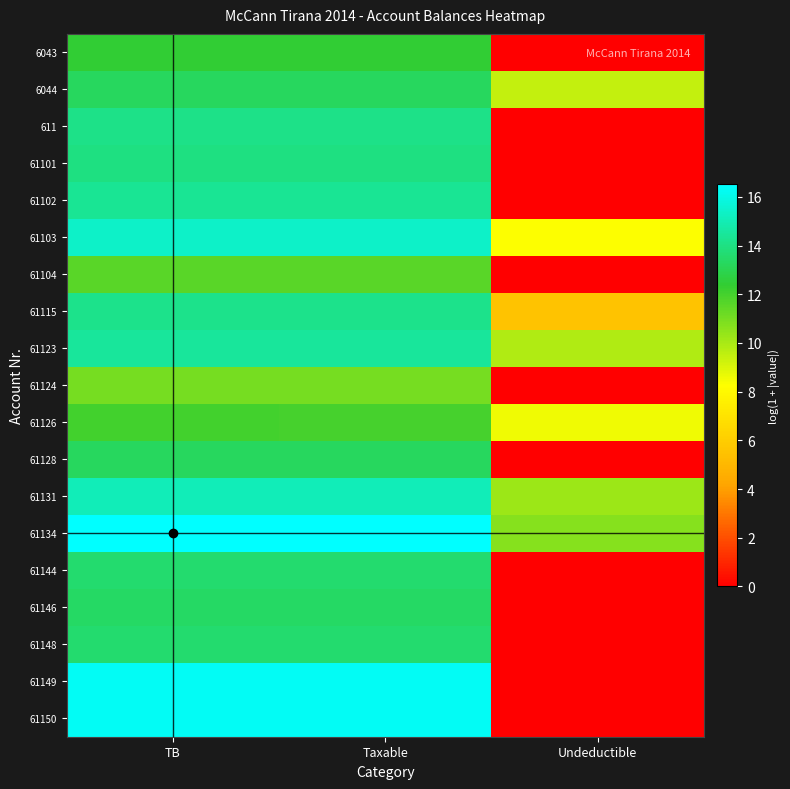

Reading left to right, list all the values displayed in this chart.

6043: TB=12.4	Taxable=12.4	Undeductible=0.0
6044: TB=13.3	Taxable=13.3	Undeductible=9.5
611: TB=14.1	Taxable=14.1	Undeductible=0.0
61101: TB=14.0	Taxable=14.0	Undeductible=0.0
61102: TB=14.4	Taxable=14.4	Undeductible=0.0
61103: TB=15.4	Taxable=15.4	Undeductible=8.3
61104: TB=11.6	Taxable=11.6	Undeductible=0.0
61115: TB=14.2	Taxable=14.2	Undeductible=5.5
61123: TB=14.5	Taxable=14.5	Undeductible=9.8
61124: TB=11.0	Taxable=11.0	Undeductible=0.0
61126: TB=12.0	Taxable=12.0	Undeductible=8.5
61128: TB=13.2	Taxable=13.2	Undeductible=0.0
61131: TB=15.1	Taxable=15.1	Undeductible=10.2
61134: TB=16.5	Taxable=16.5	Undeductible=10.7
61144: TB=13.6	Taxable=13.6	Undeductible=0.0
61146: TB=13.4	Taxable=13.4	Undeductible=0.0
61148: TB=13.6	Taxable=13.6	Undeductible=0.0
61149: TB=16.3	Taxable=16.3	Undeductible=0.0
61150: TB=16.3	Taxable=16.3	Undeductible=0.0